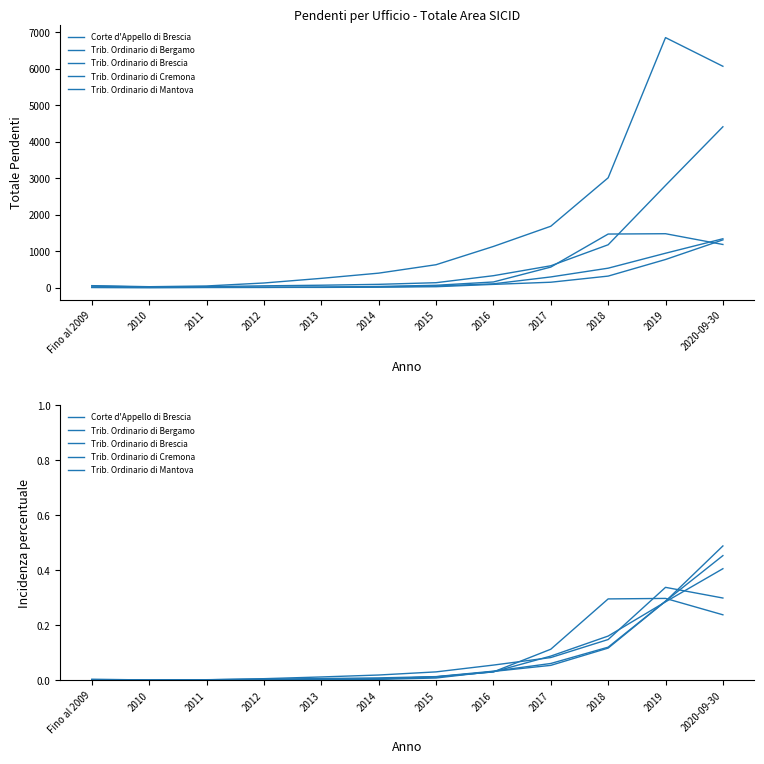

What is the label of the 7th point from the left?

2015